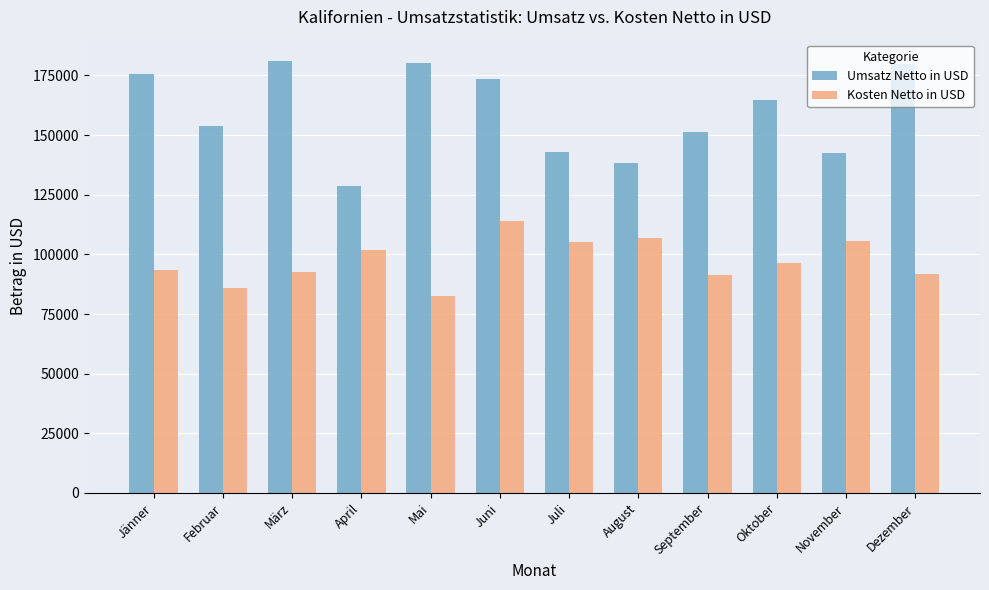

Rank the series by their average value, from highest to lowest.

Umsatz Netto in USD, Kosten Netto in USD